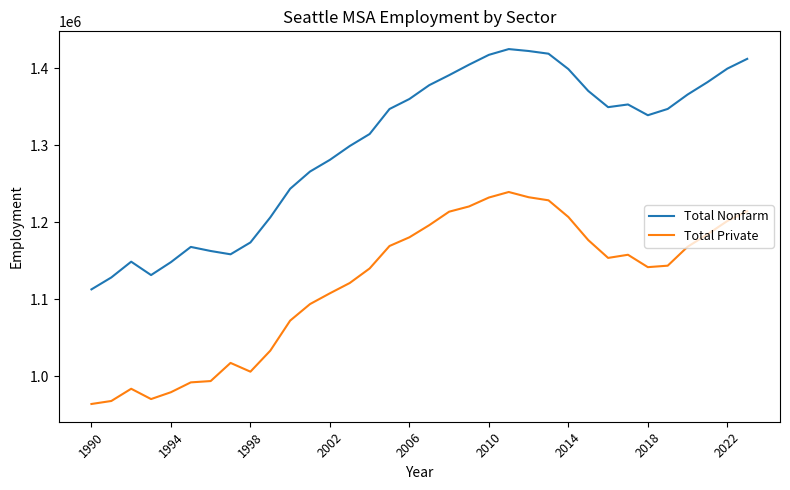

True or false: Total Private and Total Nonfarm intersect in this chart.

False